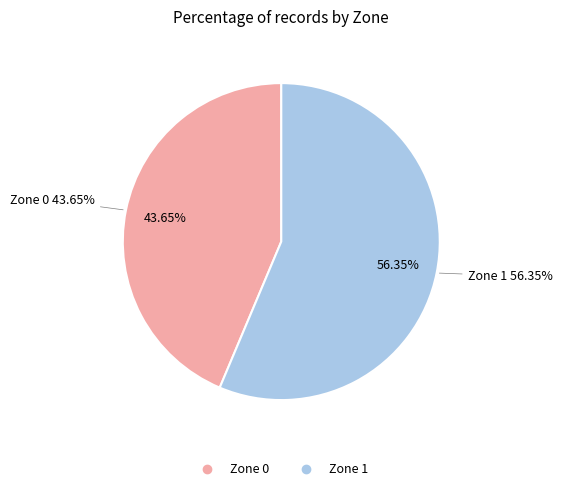

Rank the categories by value from lowest to highest.

Zone 0, Zone 1